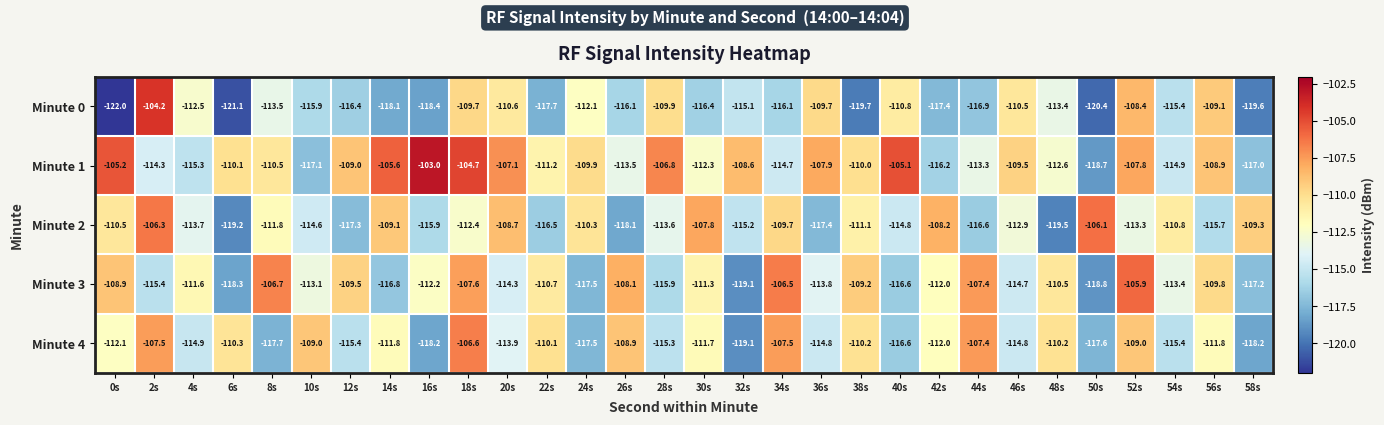

What is the maximum value shown in the chart?

-103.0